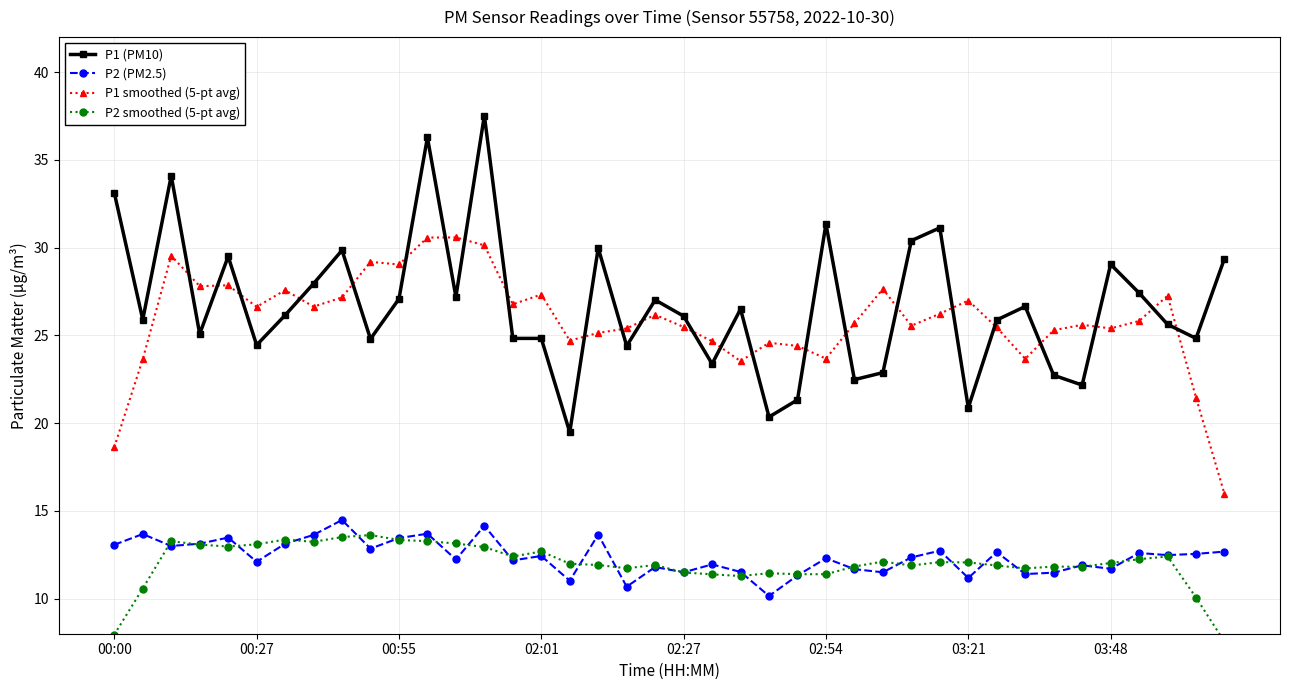

How many distinct data groups are displayed?

4